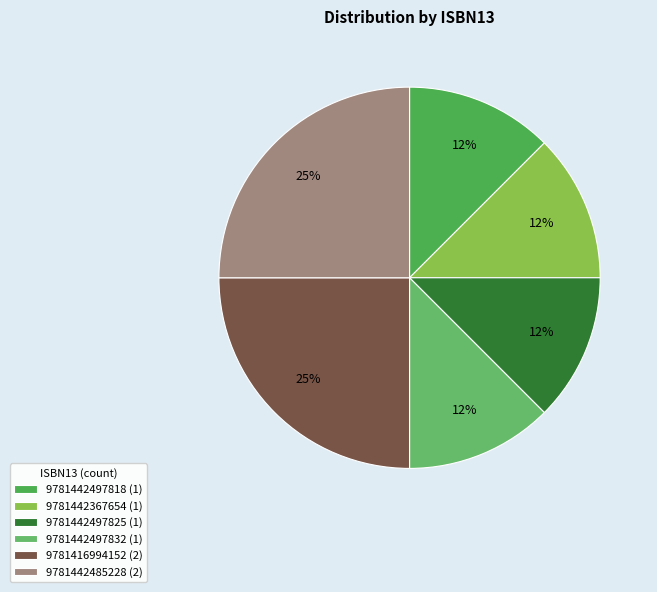

What percentage do 9781416994152 and 9781442367654 together represent?

37.5%